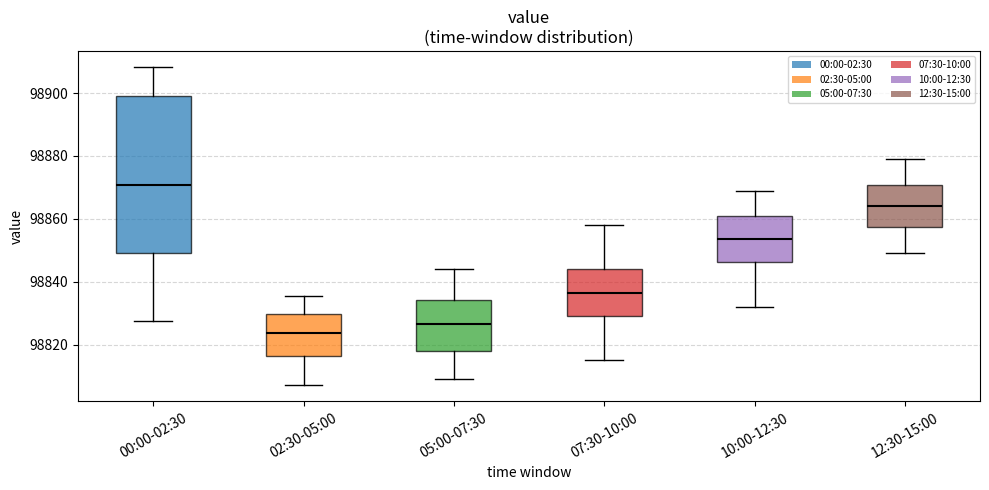

Comparing the boxes themselves (not the whiskers), which one is the tallest?

00:00-02:30